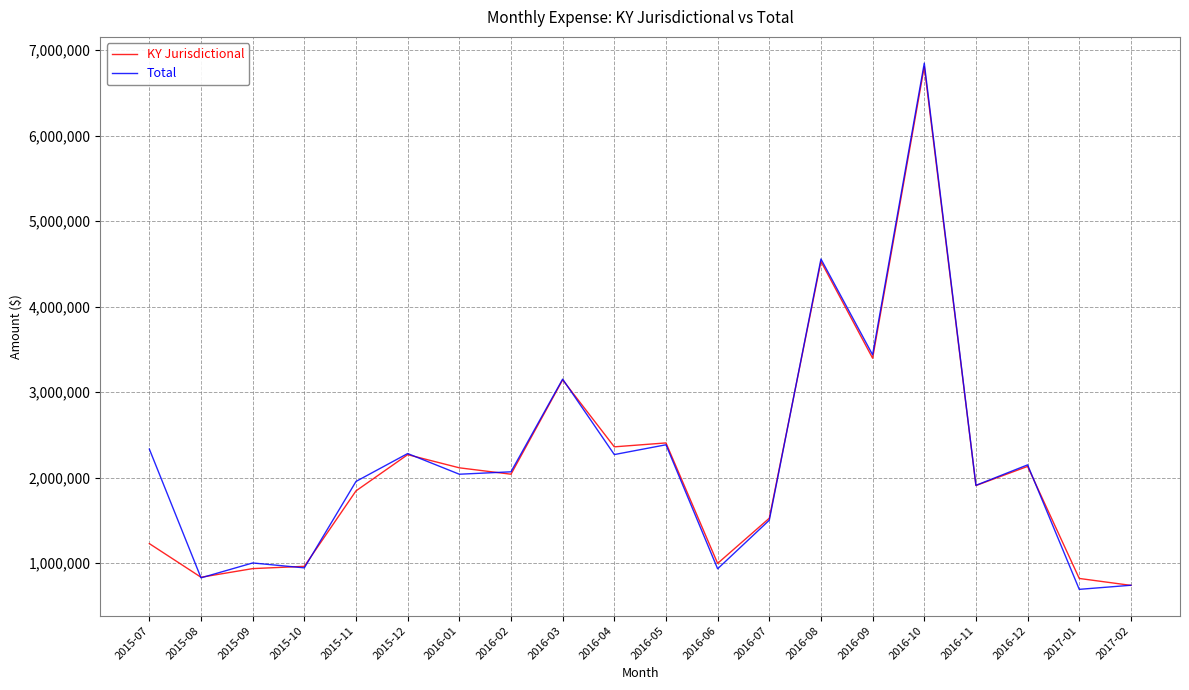

What is the total value across all series at 2015-08?

1663320.9